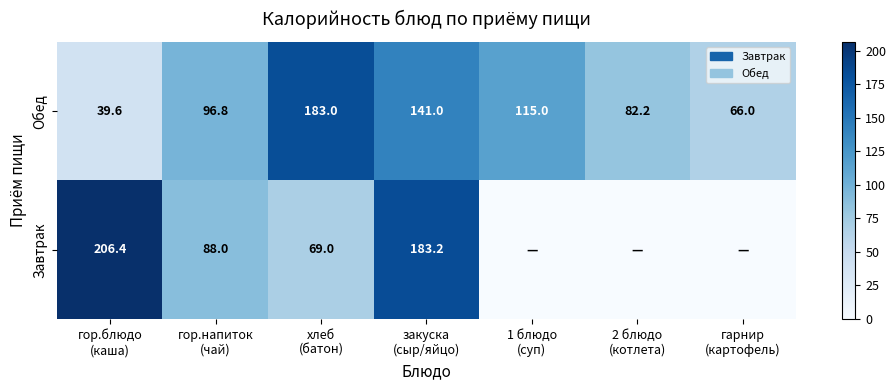

At how many categories does at least one series exceed 79?

6